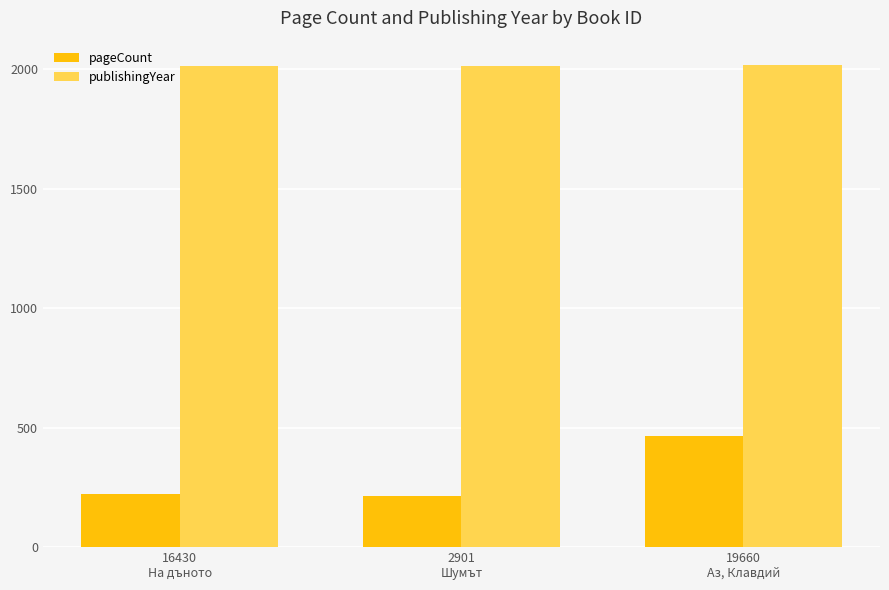

The publishingYear series shows 3607 at 16430
На дъното. True or false?

False